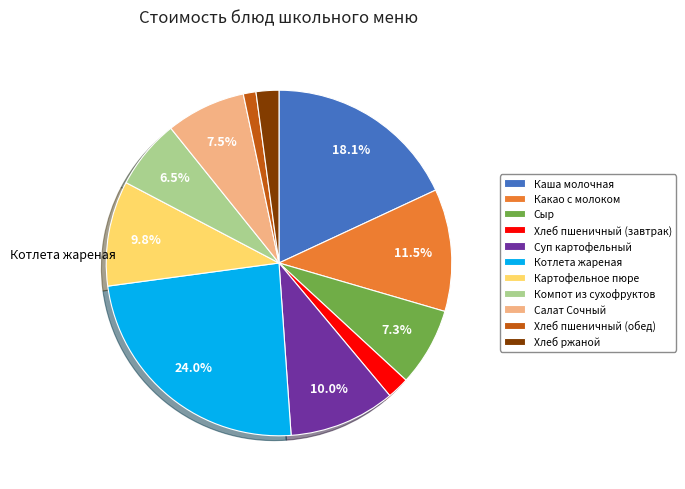

Between Котлета жареная and Хлеб пшеничный (завтрак), which is larger?

Котлета жареная